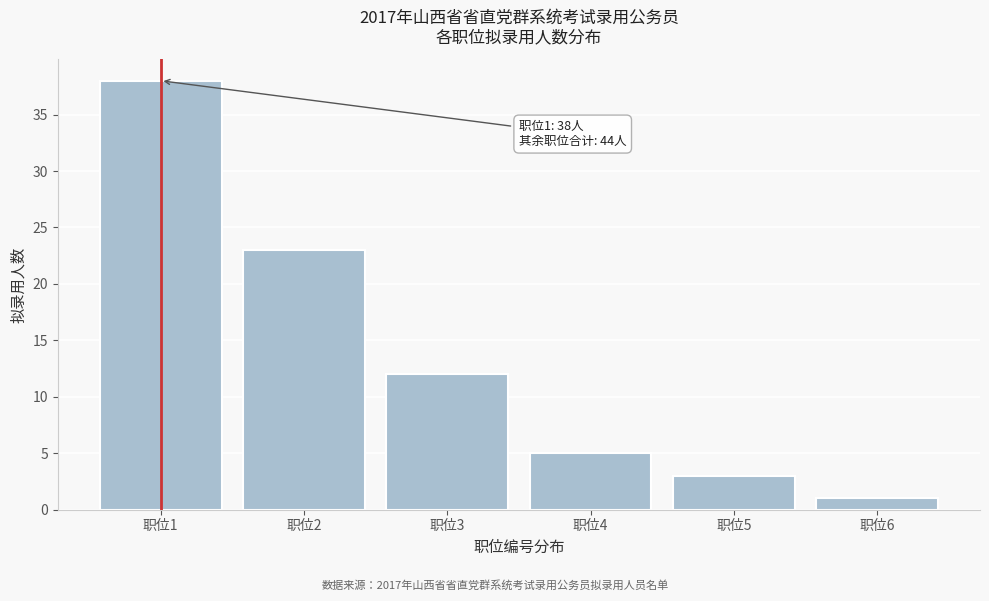

Reading left to right, transcribe all the data shown in this chart.

职位1=38	职位2=23	职位3=12	职位4=5	职位5=3	职位6=1